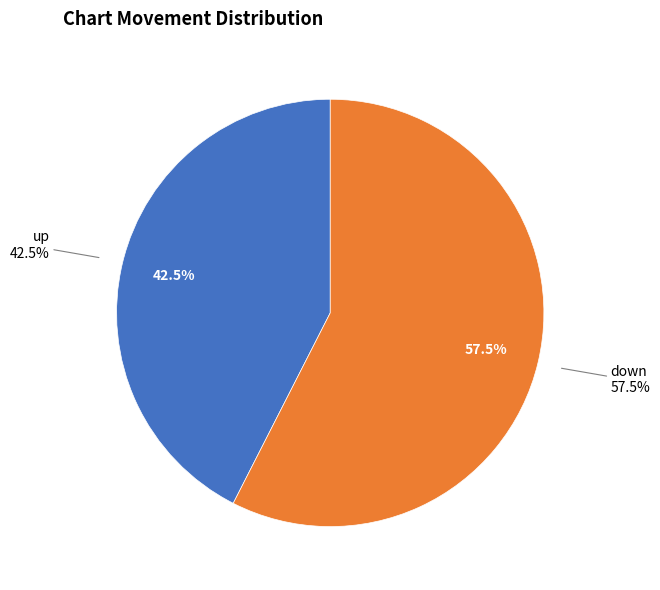

To the nearest percent, what is the average slice percentage?

50%